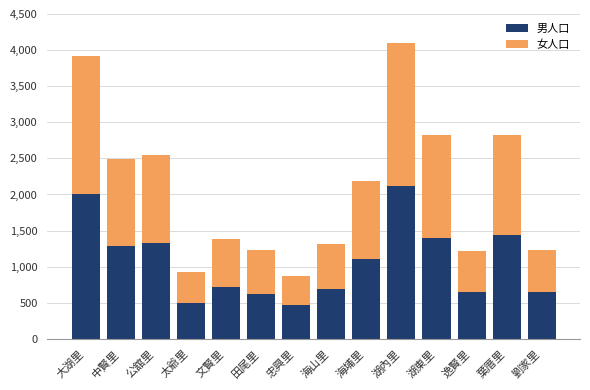

At which category is the sum across all series the highest?

湖內里